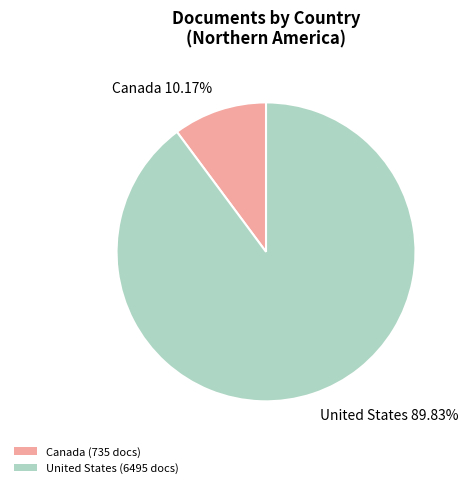

Combined, what portion of the pie is Canada and United States?

100.0%